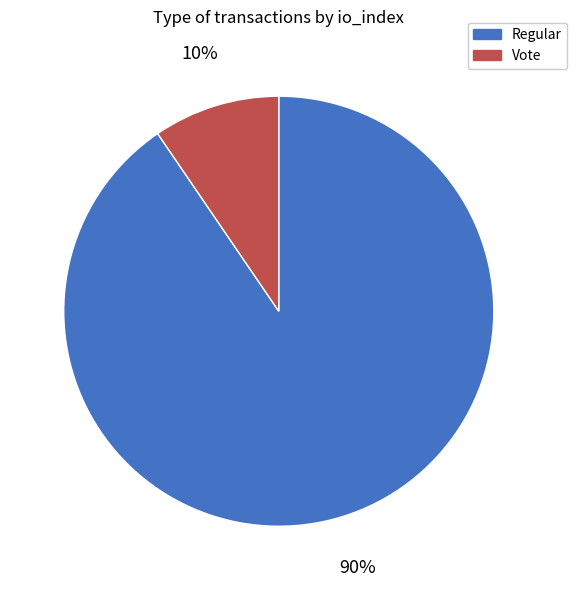

Is there a majority slice in this chart?

Yes